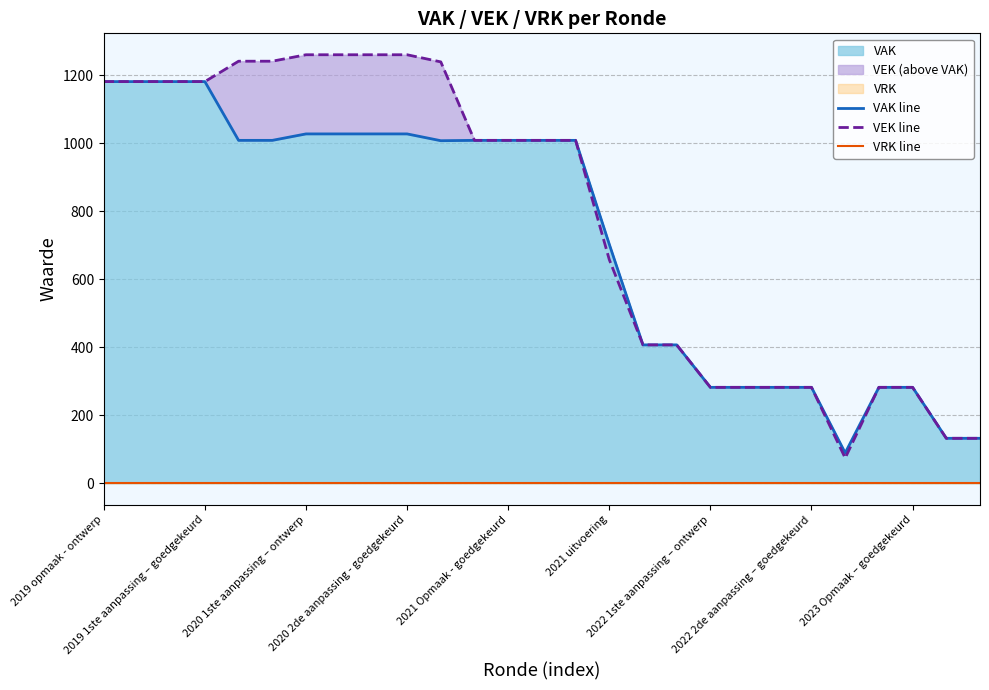

Which series has the widest spread of values?

VEK line